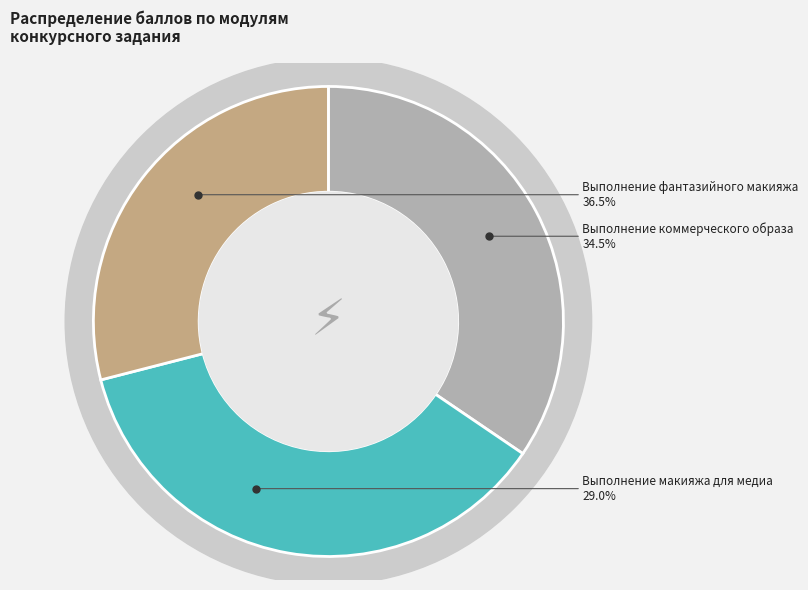

How much of the chart is everything except Модуль А. Выполнение коммерческого образа?

65.5%